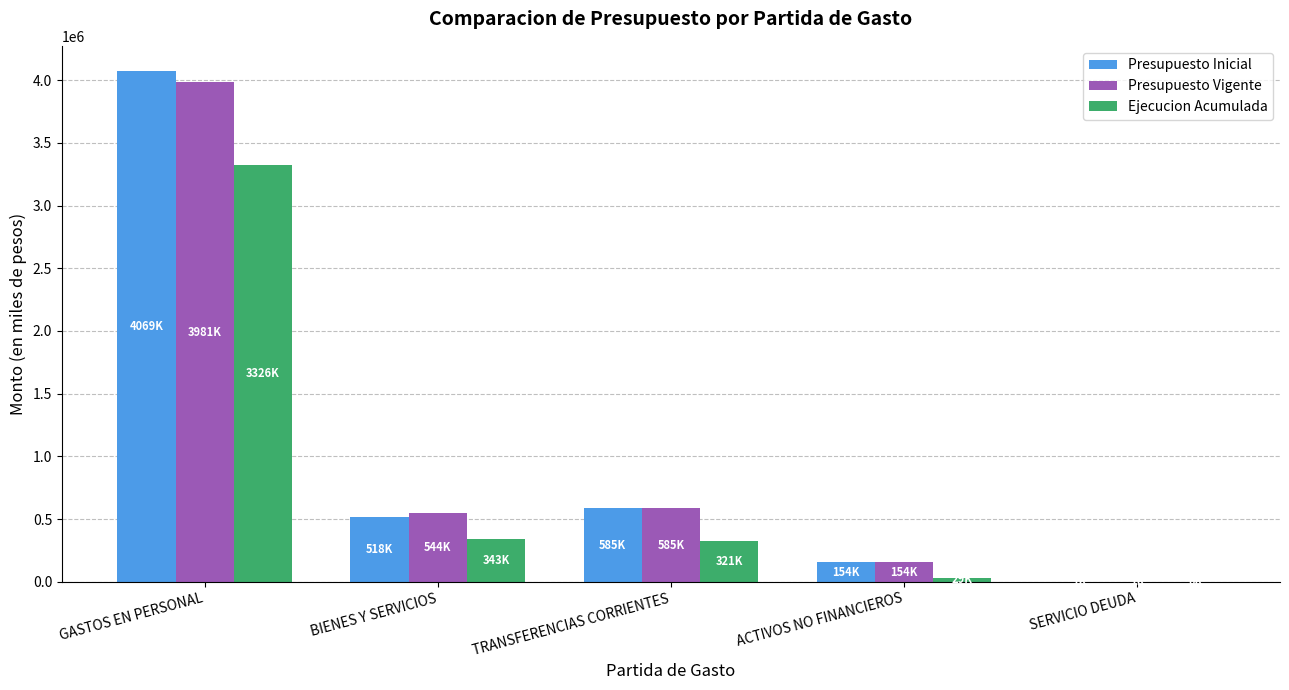

What is the spread (max minus min) of values at BIENES Y SERVICIOS?

201692